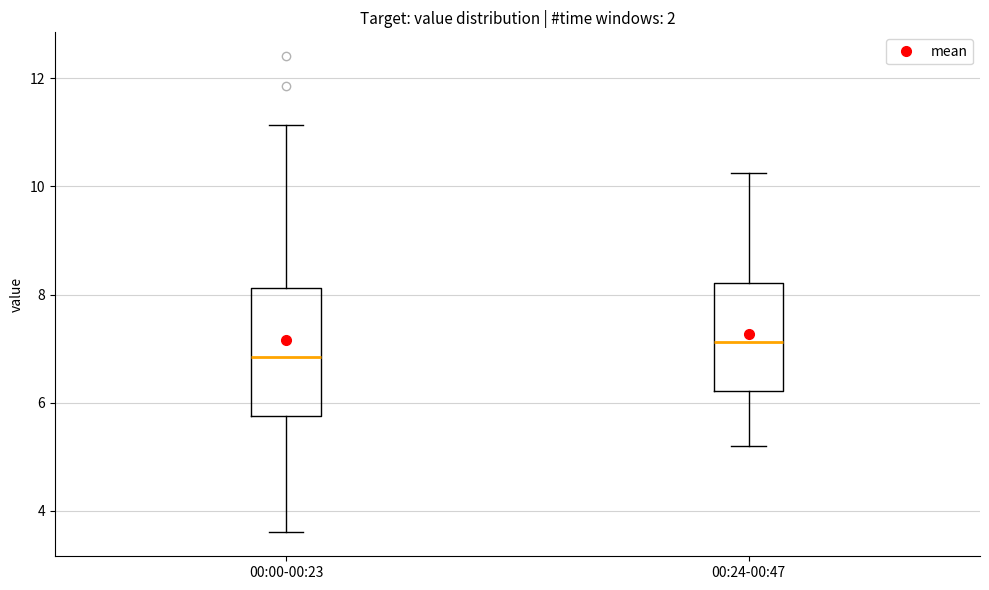

Which box is the tallest, from its lower edge to its upper edge?

00:00-00:23